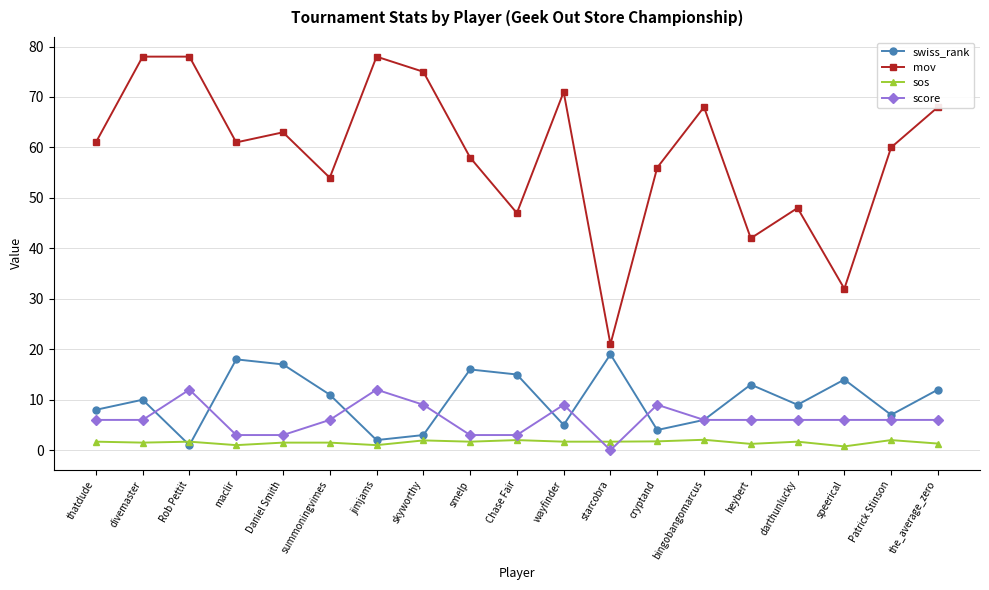

Where do swiss_rank and score first cross each other?

divemaster and Rob Pettit